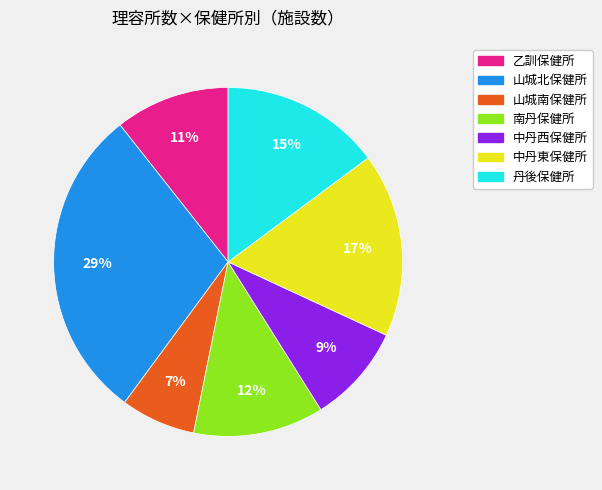

To the nearest percent, what is the difference between the 乙訓保健所 and 中丹東保健所 slice percentages?

6%